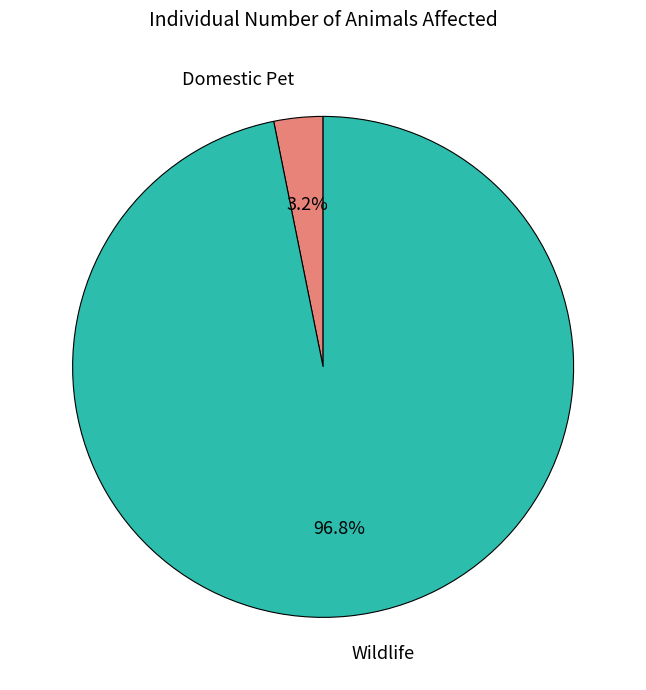

Is there any slice that represents more than half of the pie?

Yes